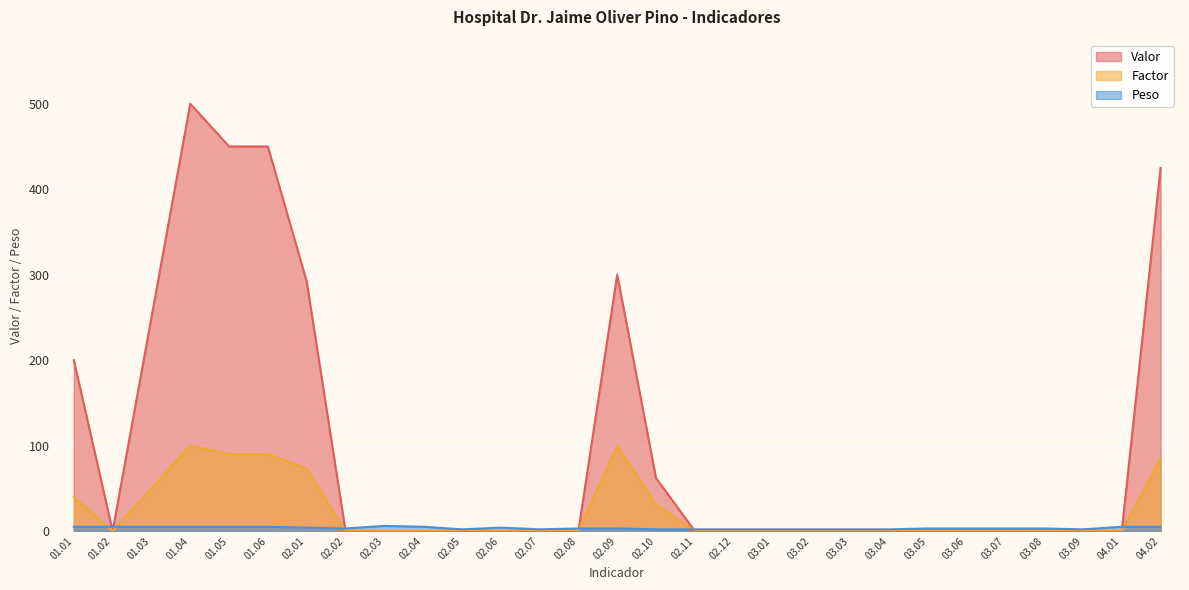

List the series in order of their peak value, lowest first.

Peso, Factor, Valor